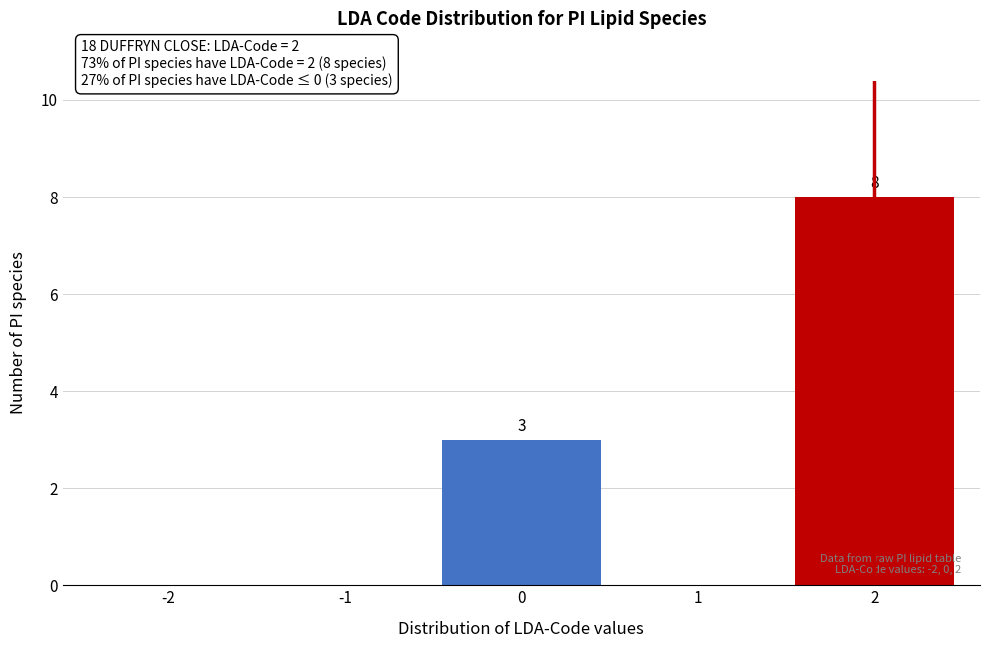

Which range on the x-axis has the tallest bar?

1.5 to 2.5